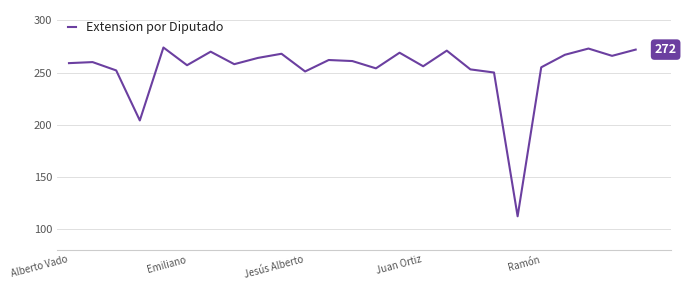

What is the greatest value displayed?

274